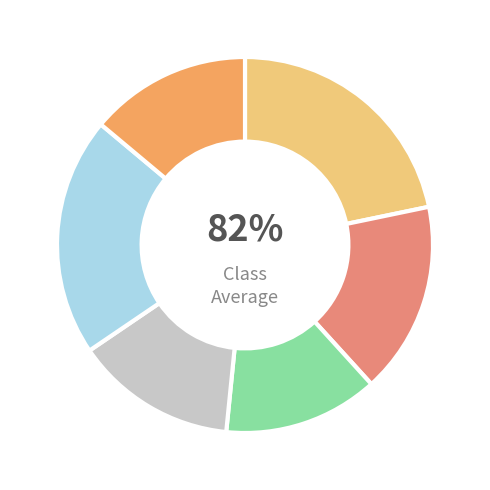

Count the number of slices in the pie.

6